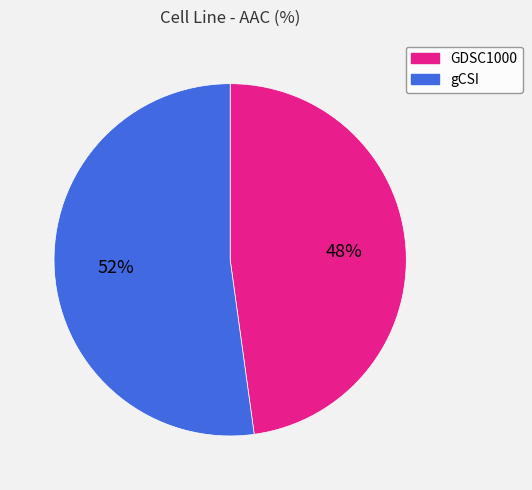

Rank the categories by value from highest to lowest.

gCSI, GDSC1000